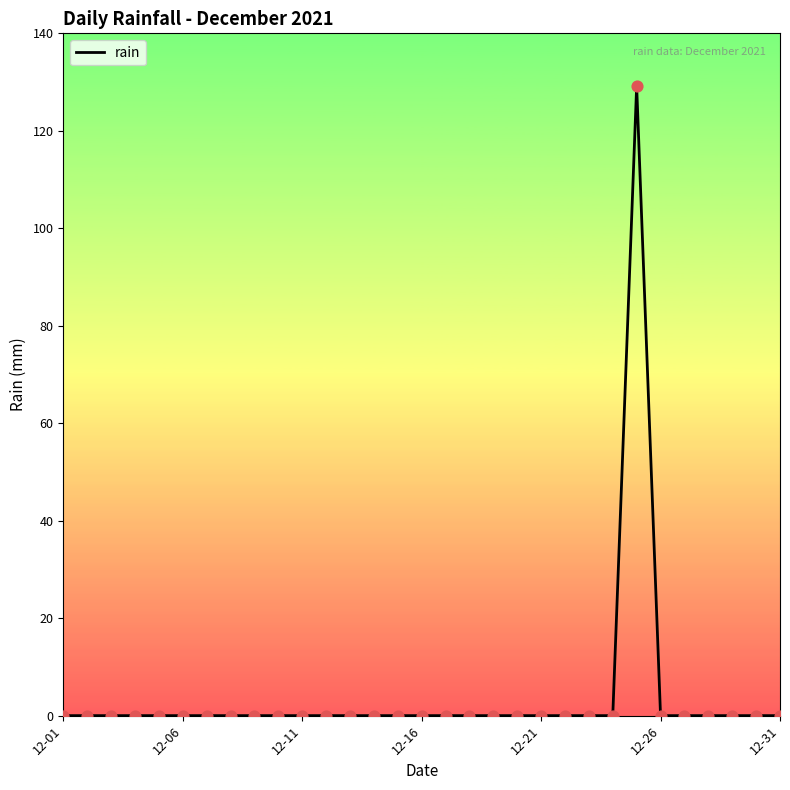

What is the maximum value shown in the chart?

129.2